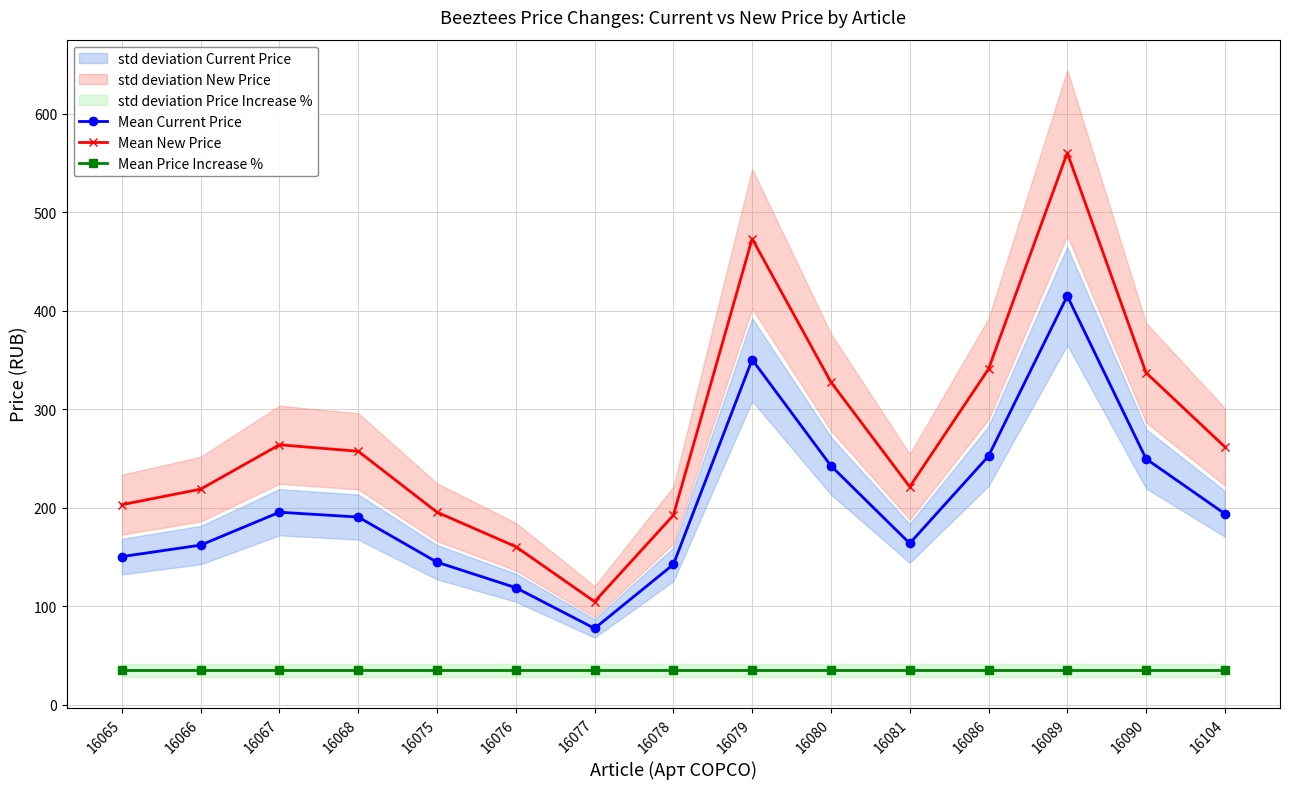

At which category is the sum across all series the highest?

16089